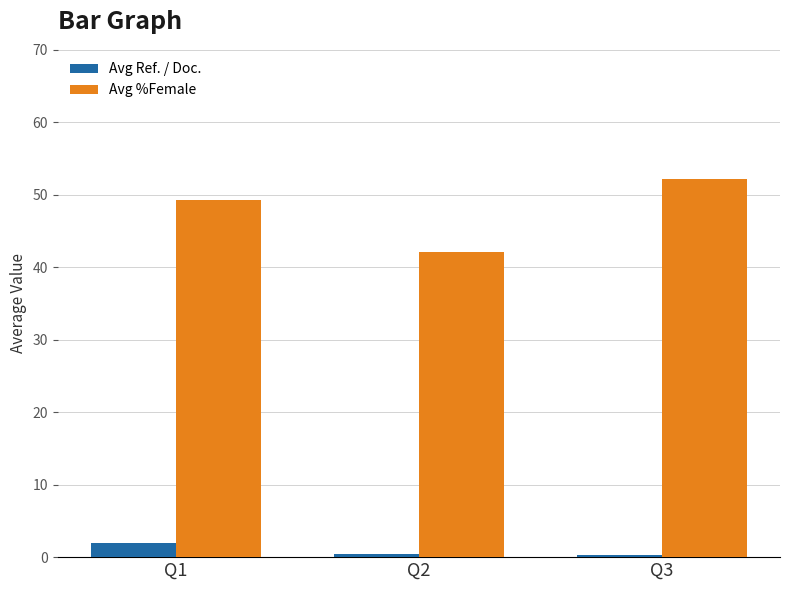

Which series has the largest total across all categories?

Avg %Female